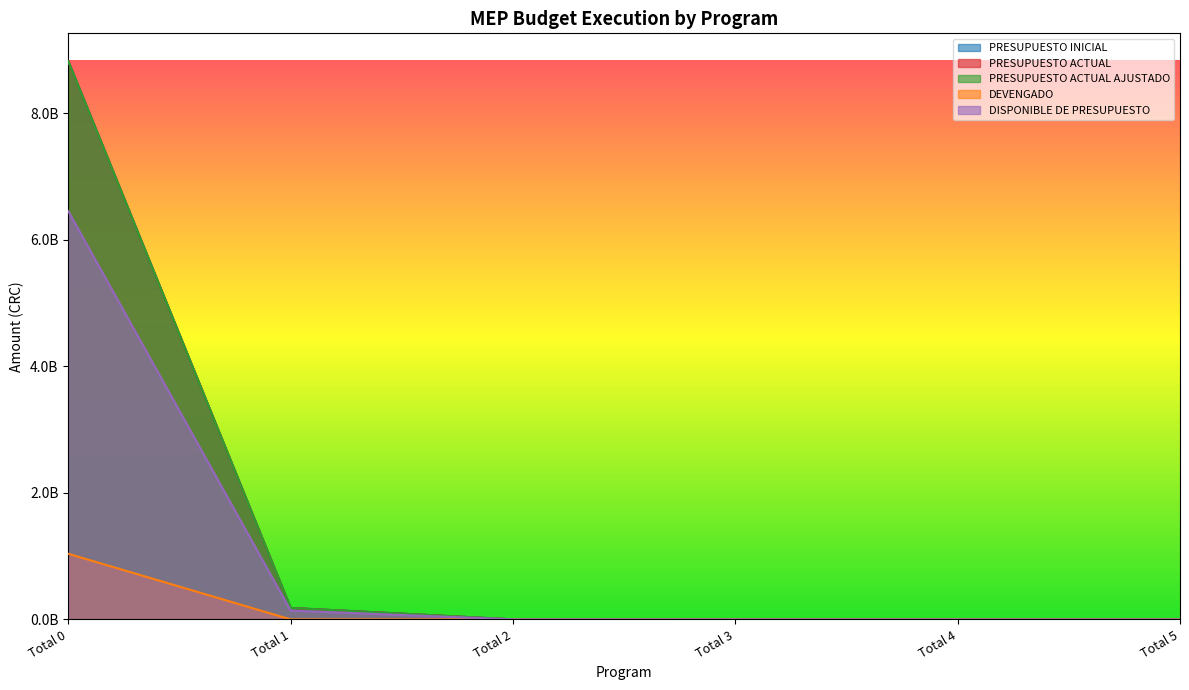

Rank the categories by PRESUPUESTO ACTUAL value from lowest to highest.

Total 5, Total 4, Total 3, Total 2, Total 1, Total 0